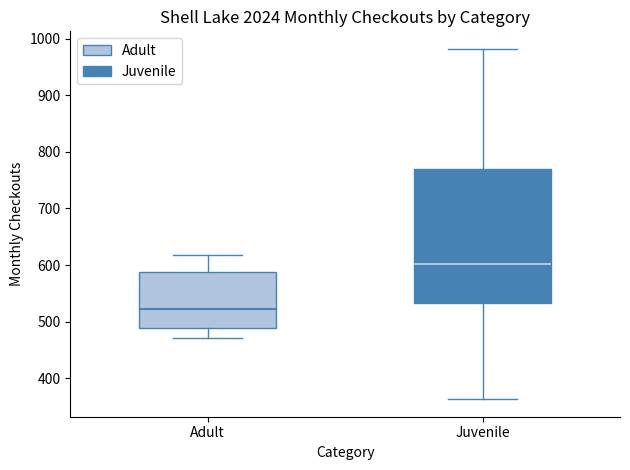

Reading left to right, read every box against the y-axis: the position of its median line, the range the box covers, and the ends of its whiskers. The values are not printed on the chart, so give them approximately, as read against the axis.

Adult: median 520, box 490 to 590, whiskers 470 to 620
Juvenile: median 600, box 530 to 770, whiskers 360 to 980